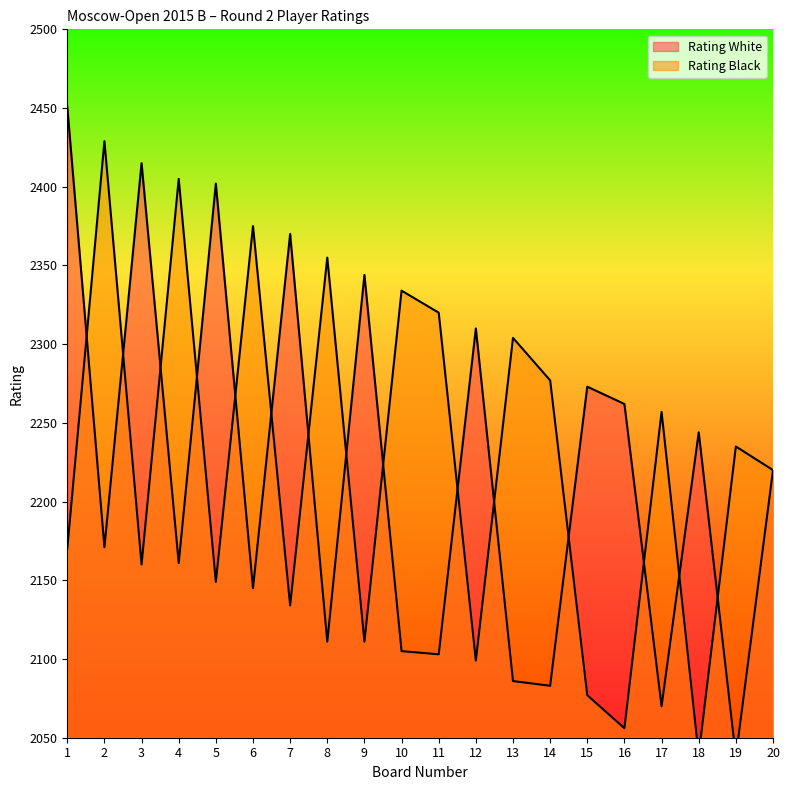

In Rating Black, how many points are lower than both neighbors (excluding endpoints)?

7